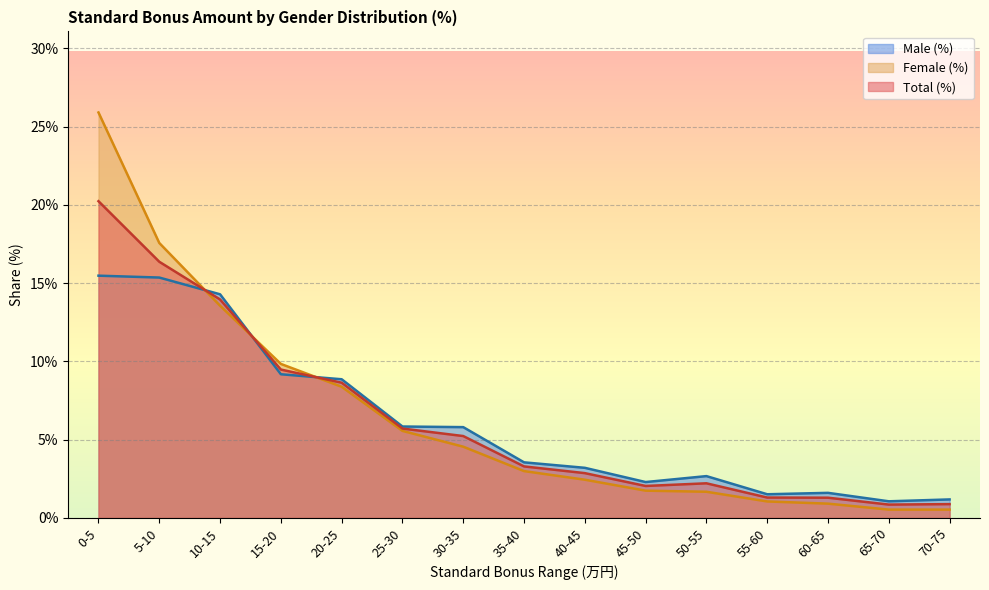

Which category has the highest value in the Male (%) series?

0-5